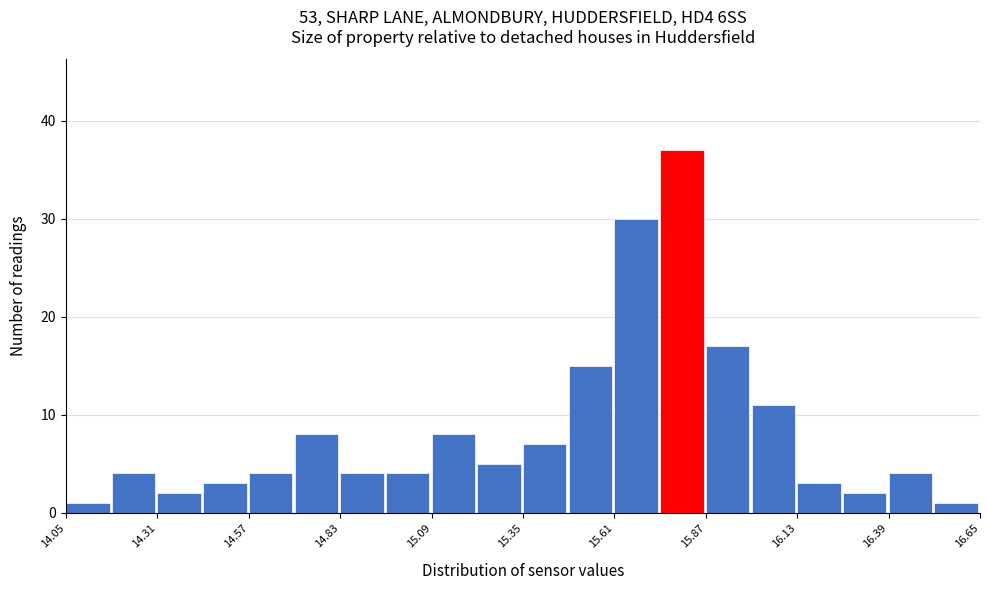

Around what value on the x-axis is the tallest bar? Give the approximate position of its centre, as read against the axis.

15.80